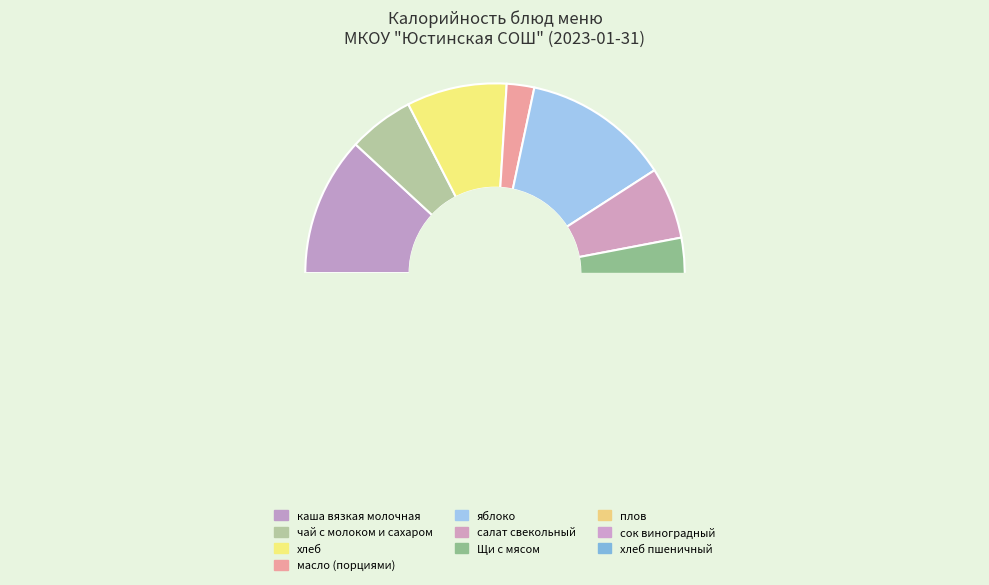

To the nearest percent, what is the average slice percentage?

10%